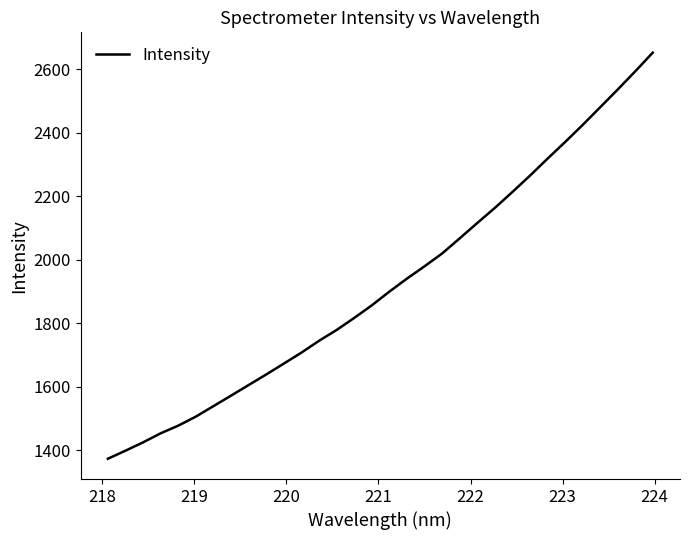

What is the smallest value displayed?

1373.7